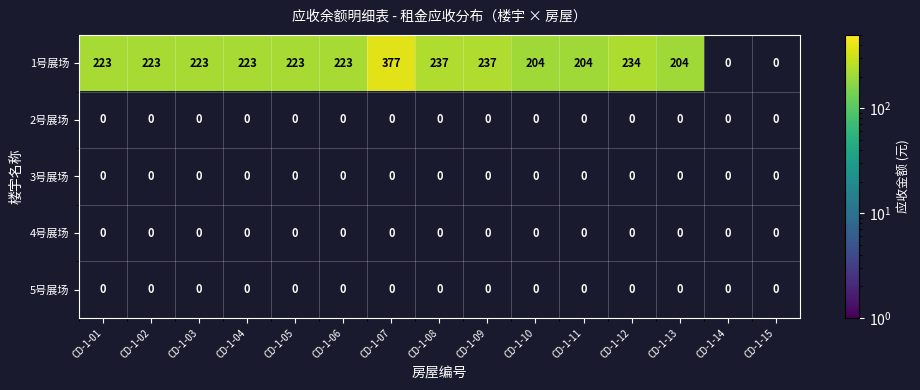

What is the greatest value displayed?

377